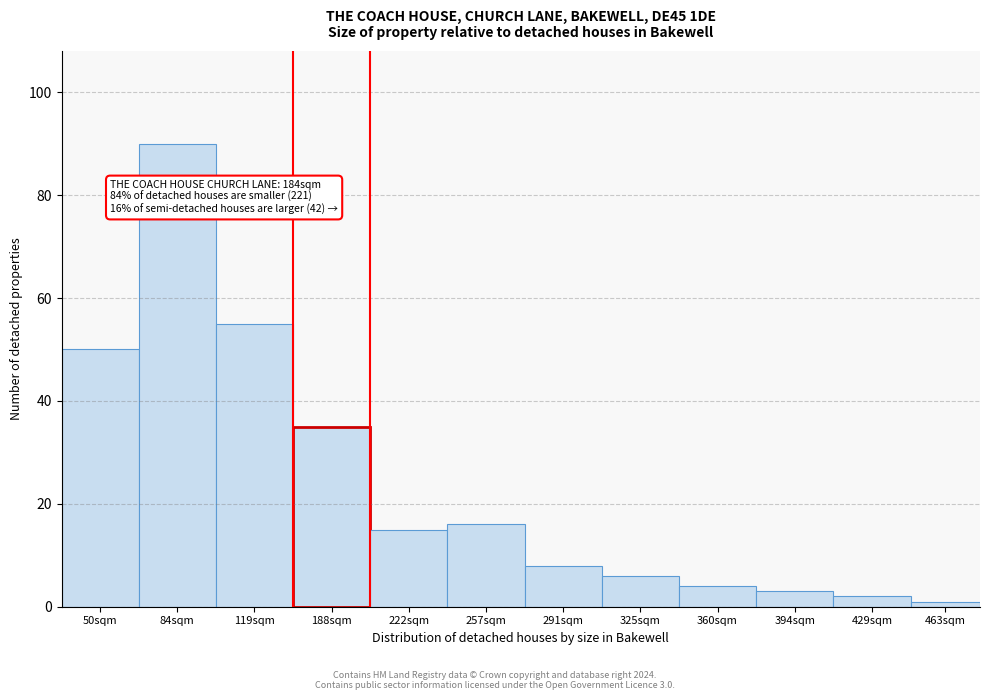

Reading left to right, transcribe all the data shown in this chart.

50sqm=50.0	84sqm=90.0	119sqm=55.0	188sqm=35.0	222sqm=15.0	257sqm=16.0	291sqm=8.0	325sqm=6.0	360sqm=4.0	394sqm=3.0	429sqm=2.0	463sqm=0.9